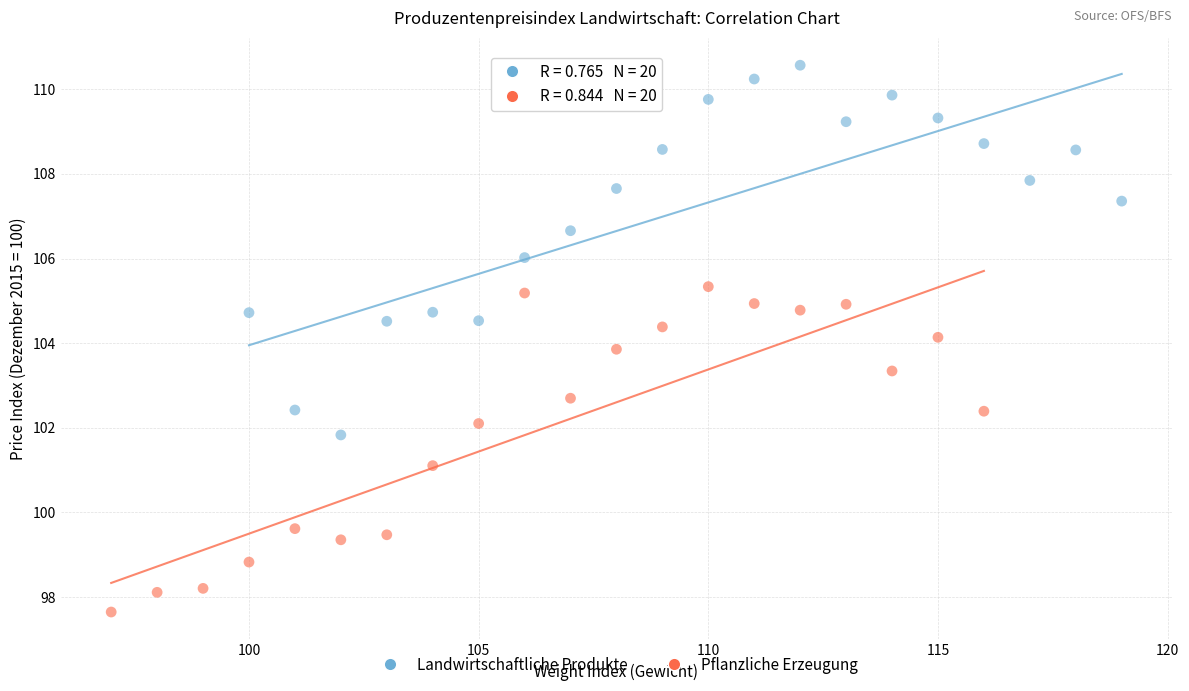

Which series reaches the minimum Y coordinate?

Pflanzliche Erzeugung